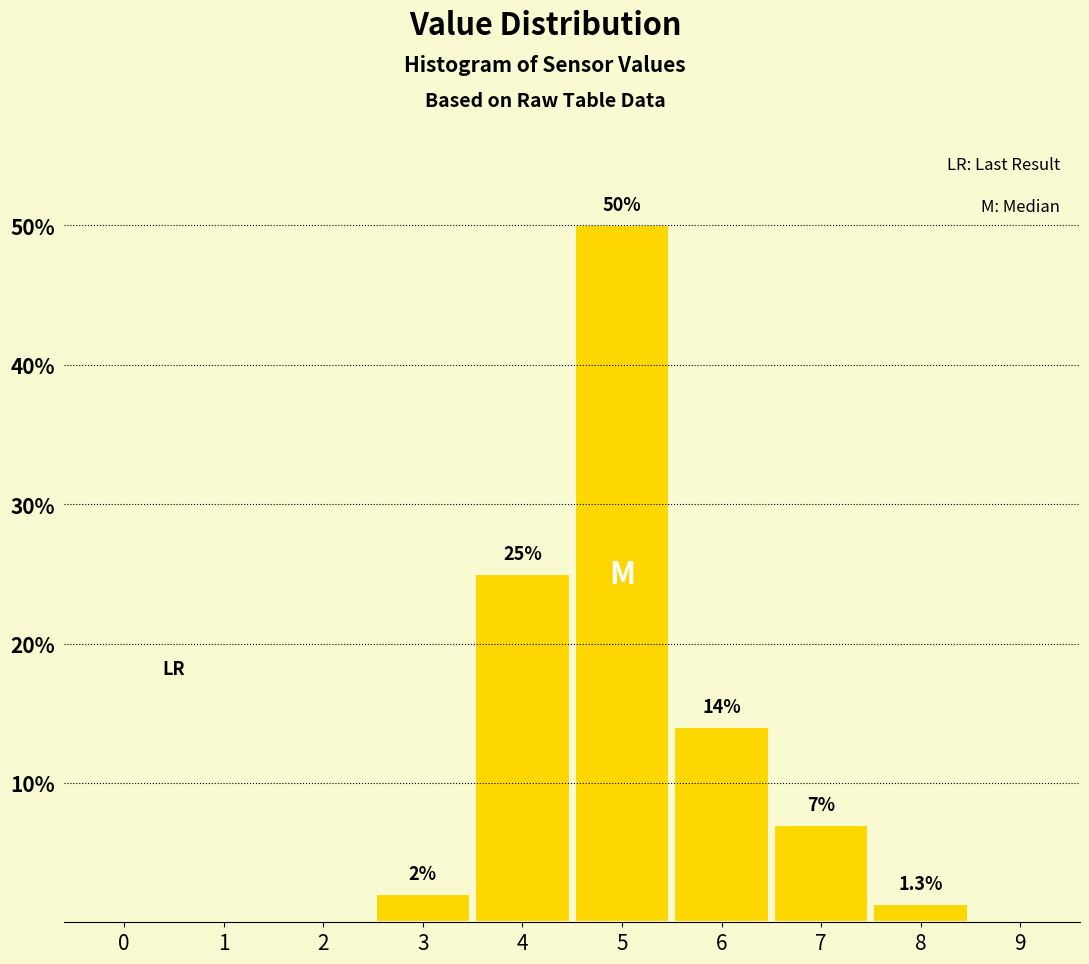

Reading left to right, transcribe all the data shown in this chart.

0=0.0	1=0.0	2=0.0	3=2.0	4=25.0	5=50.0	6=14.0	7=7.0	8=1.3	9=0.0